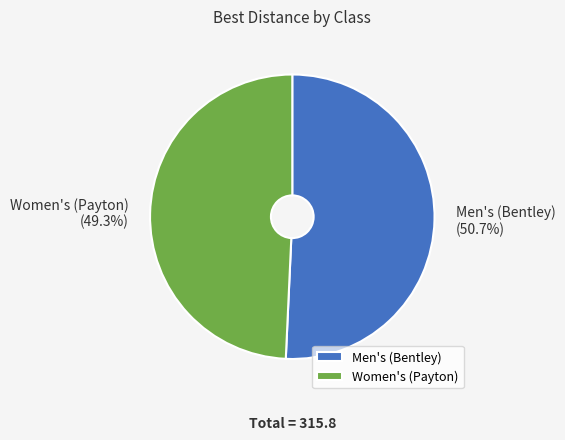

Which category has the biggest portion of the pie?

Men's (Bentley)